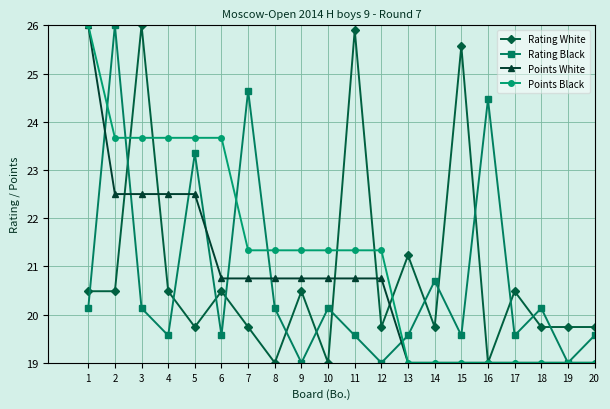

At how many categories does at least one series exceed 22?

10